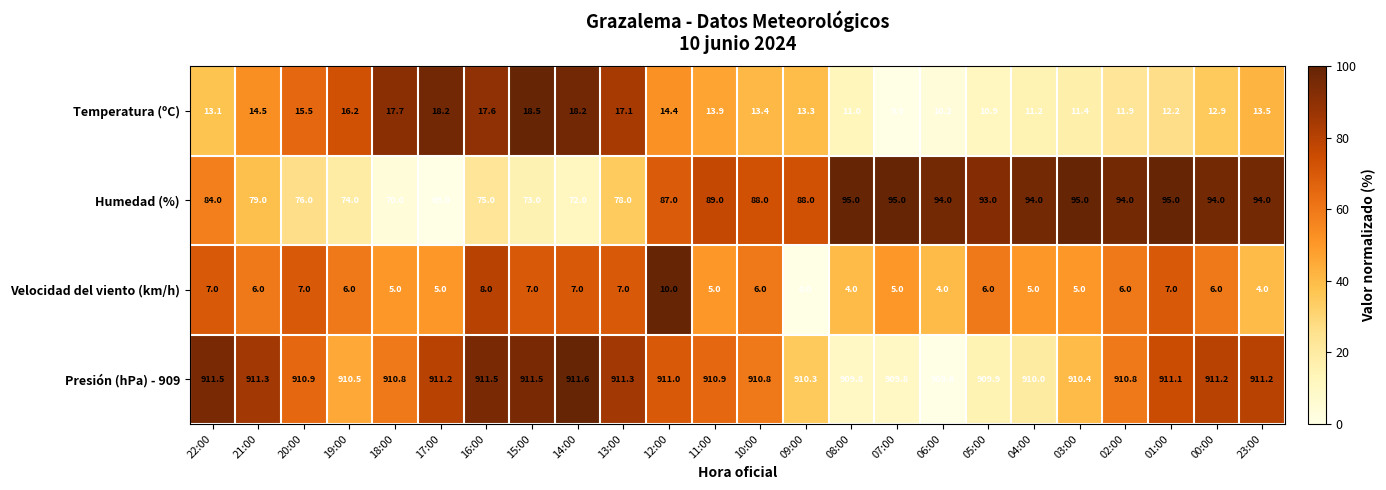

What is the total value across all series at 00:00?

1024.1